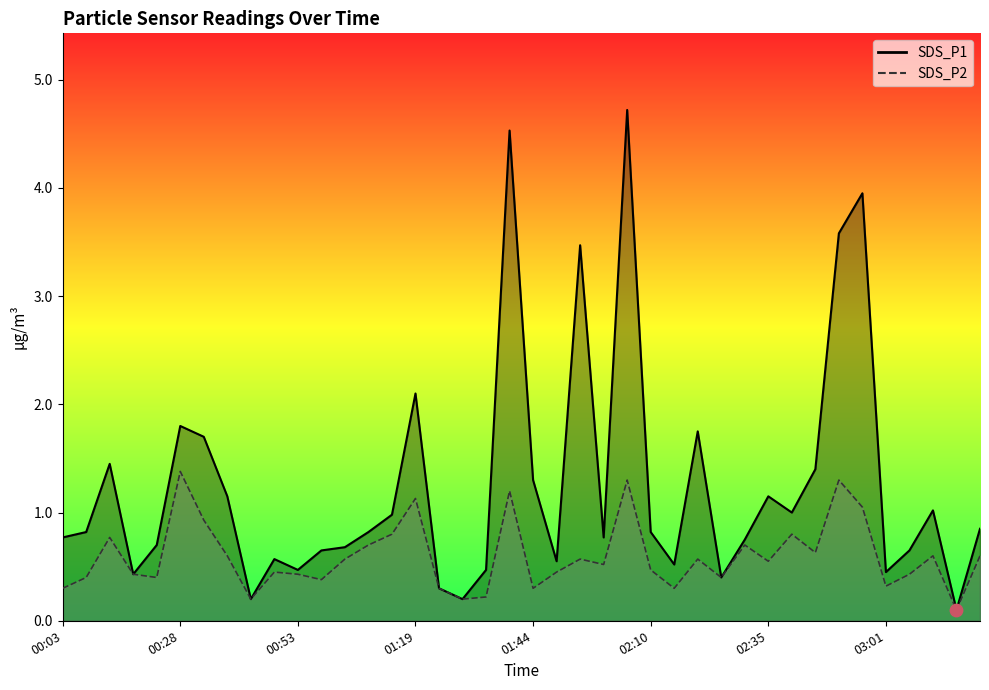

What are all the series names shown in the legend?

SDS_P1, SDS_P2